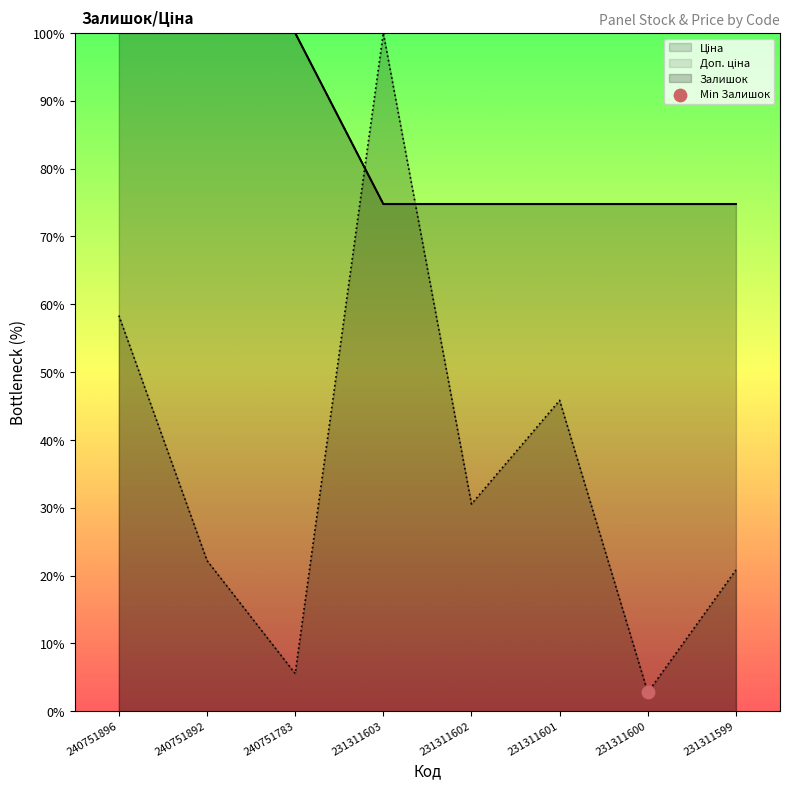

What are all the series names shown in the legend?

Залишок, Ціна, Доп. ціна